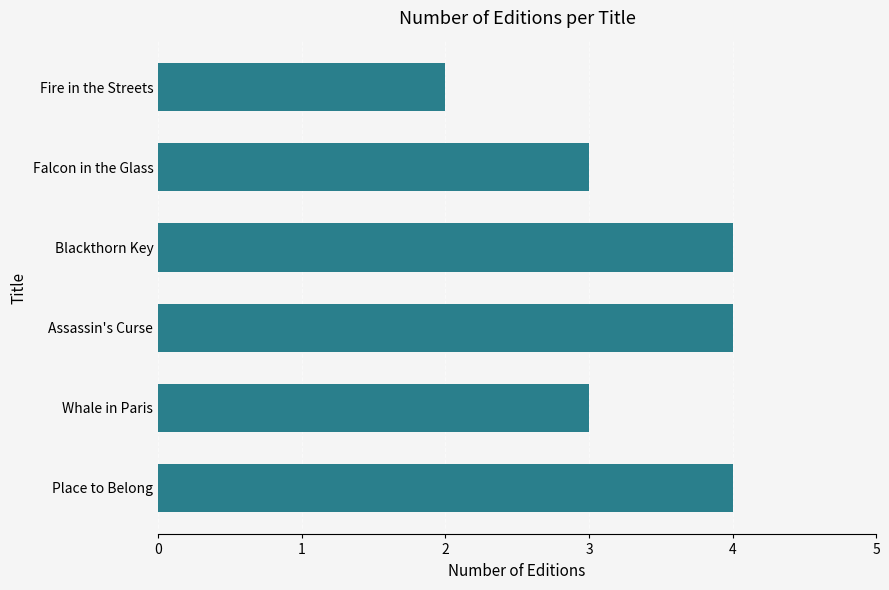

The chart shows a value of 4 at Assassin's Curse. True or false?

True